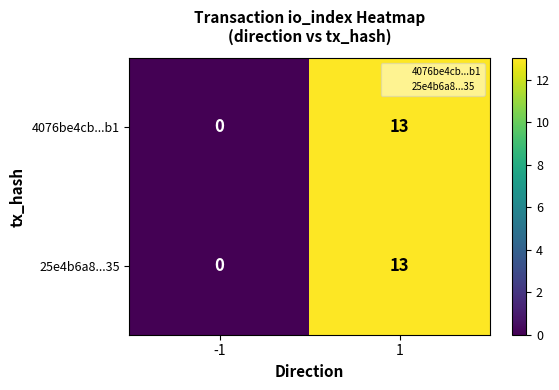

The 4076be4cb...b1 series shows 13 at 1. True or false?

True